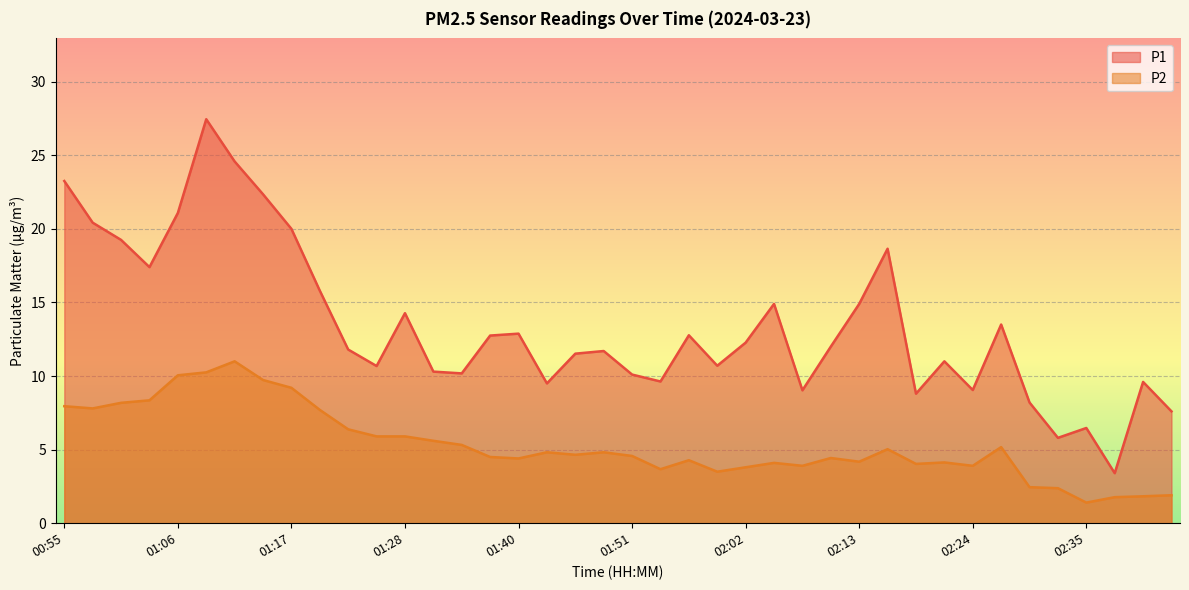

What is the difference between the maximum and second lowest values in the P1 series?

21.6